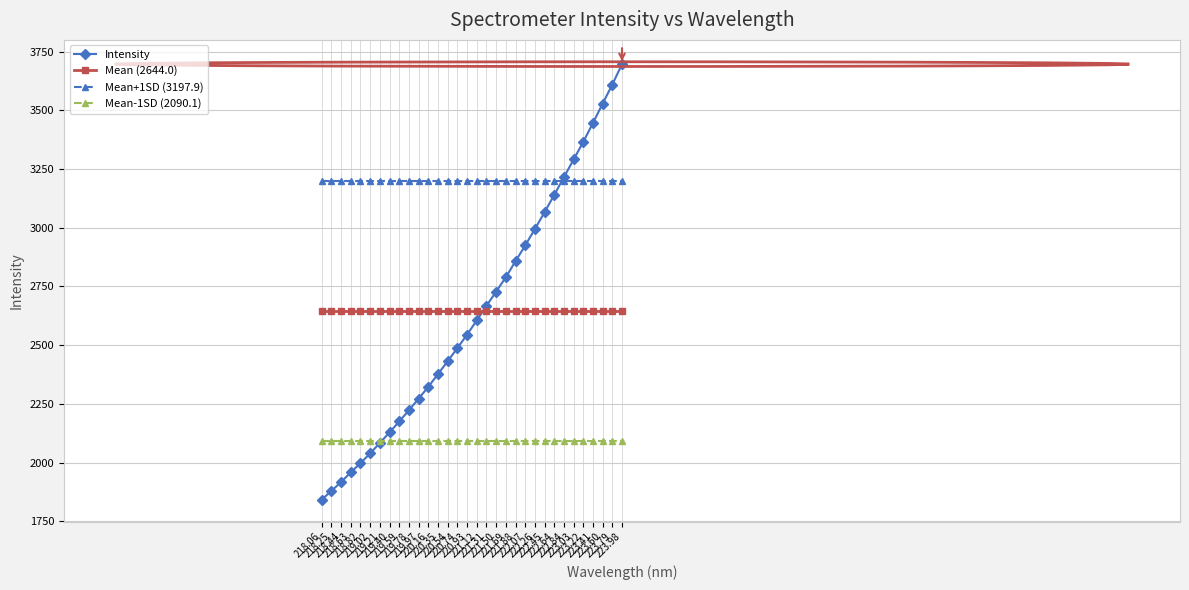

The Intensity series shows 3446.5 at 223.41. True or false?

True